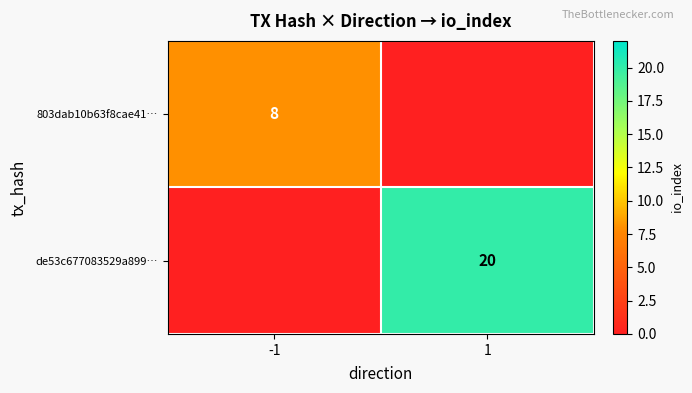

The value of 803dab10b63f8cae41… at -1 is 5. True or false?

False